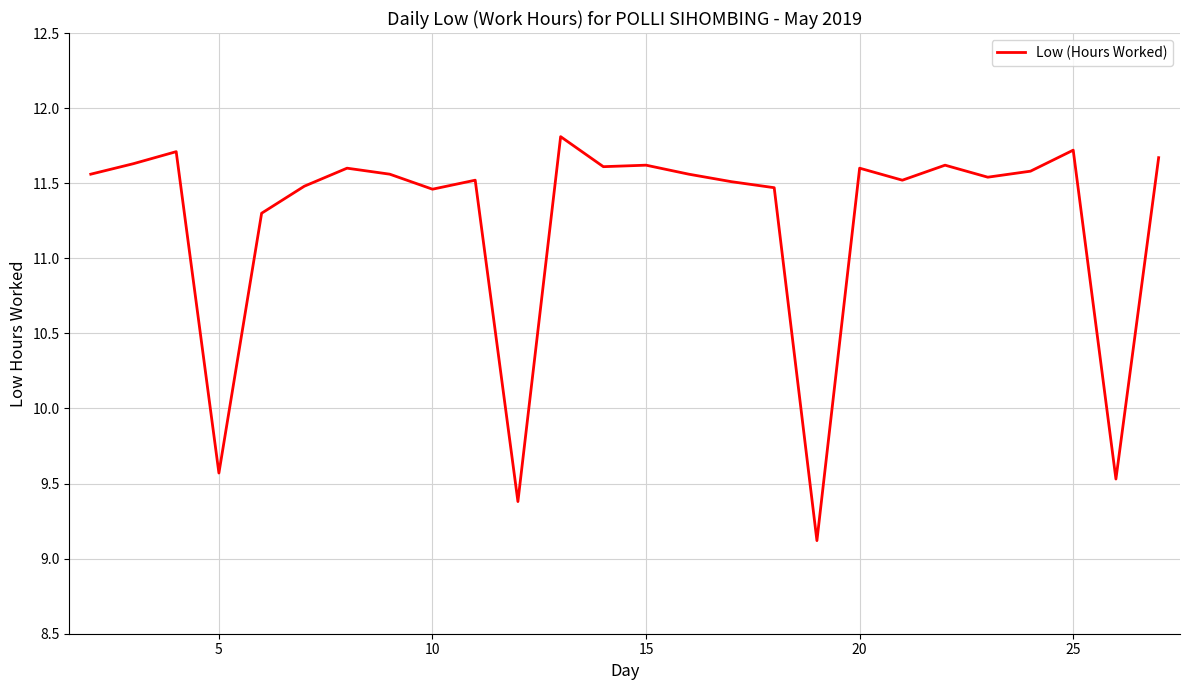

What is the difference between the maximum and minimum values?

2.7